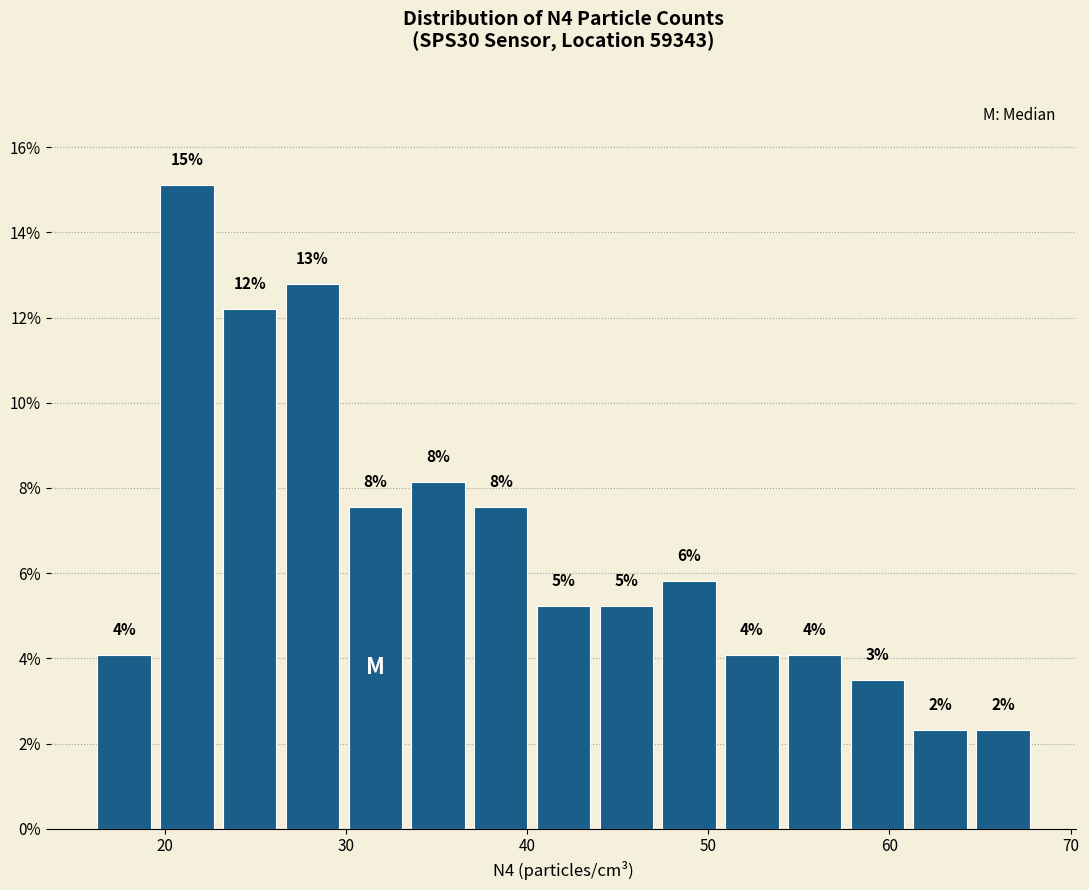

Read against the x-axis, roughly where is the centre of the tallest bar?

21